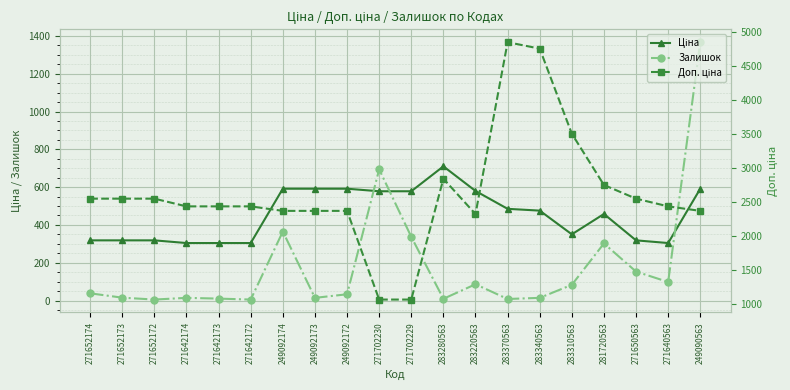

Reading left to right, list all the values displayed in this chart.

Ціна: 271652174=318.3	271652173=318.3	271652172=318.3	271642174=304.1	271642173=304.1	271642172=304.1	249092174=591.6	249092173=591.6	249092172=591.6	271702230=578.1	271702229=578.1	283280563=710.0	283220563=579.8	283370563=485.1	283340563=475.7	283310563=350.2	281720563=457.9	271650563=318.3	271640563=304.1	249090563=591.6
Залишок: 271652174=38.0	271652173=15.0	271652172=5.0	271642174=14.0	271642173=10.0	271642172=5.0	249092174=365.0	249092173=14.0	249092172=33.0	271702230=694.0	271702229=337.0	283280563=9.0	283220563=86.0	283370563=8.0	283340563=14.0	283310563=83.0	281720563=302.0	271650563=153.0	271640563=98.0	249090563=1367.0
Доп. ціна: 271652174=2546.4	271652173=2546.4	271652172=2546.4	271642174=2432.8	271642173=2432.8	271642172=2432.8	249092174=2366.5	249092173=2366.5	249092172=2366.5	271702230=1060.0	271702229=1060.0	283280563=2839.8	283220563=2319.2	283370563=4851.4	283340563=4756.7	283310563=3502.5	281720563=2747.5	271650563=2546.4	271640563=2432.8	249090563=2366.5